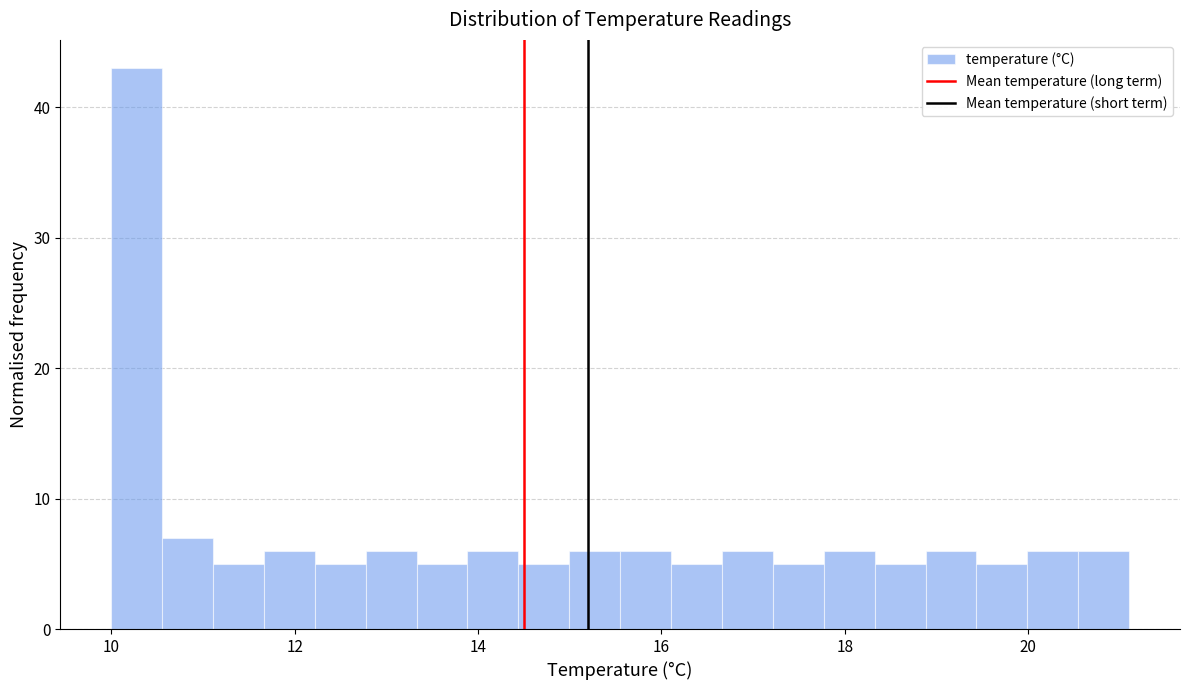

Around what value on the x-axis is the tallest bar? Give the approximate position of its centre, as read against the axis.

10.2